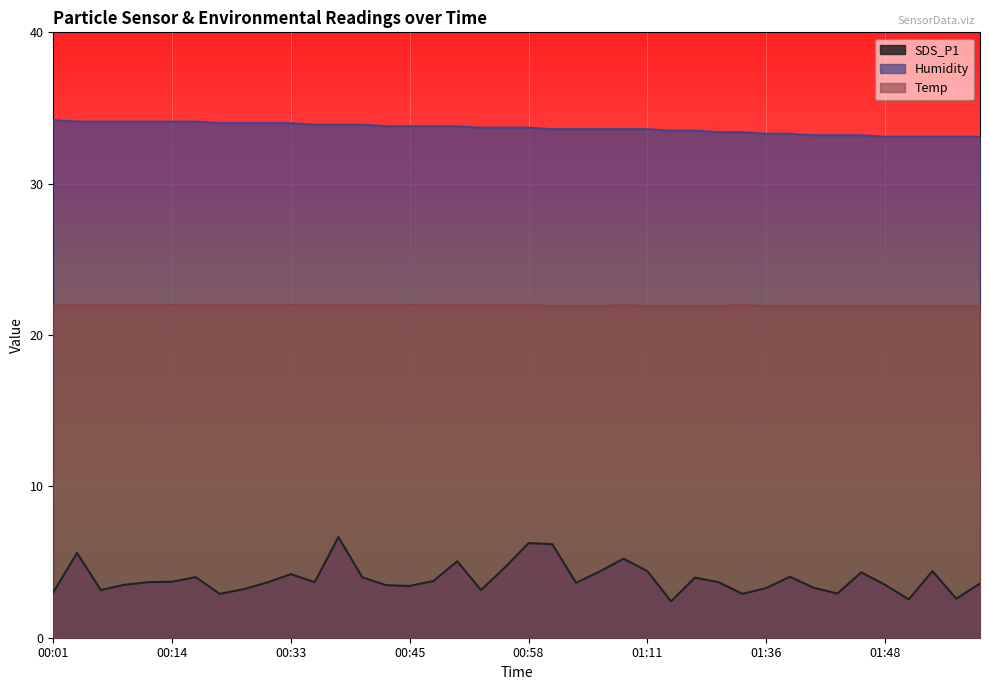

How many lines are shown in the chart?

3